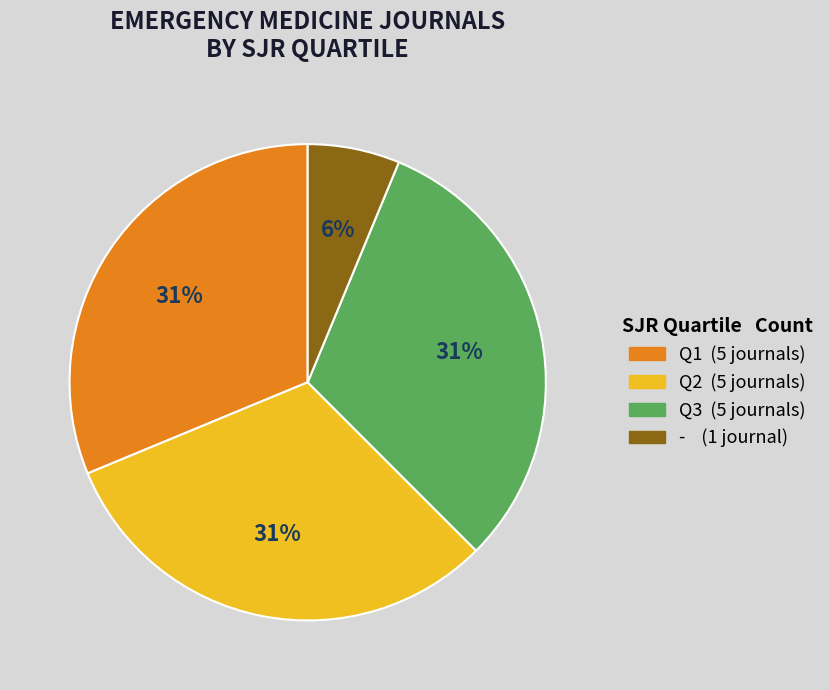

Count the number of slices in the pie.

4